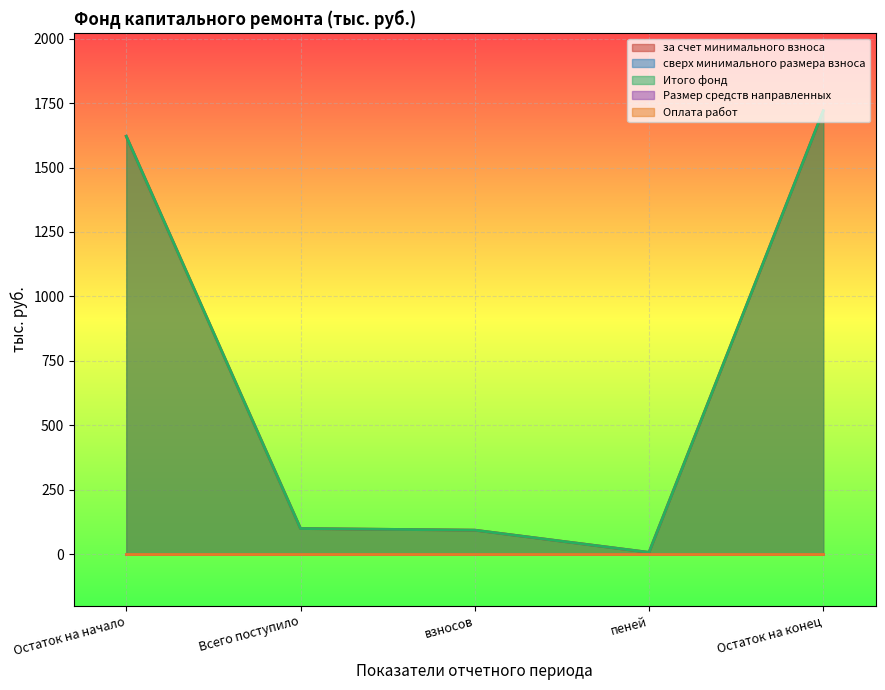

True or false: за счет минимального взноса and Размер средств направленных cross at least once.

False